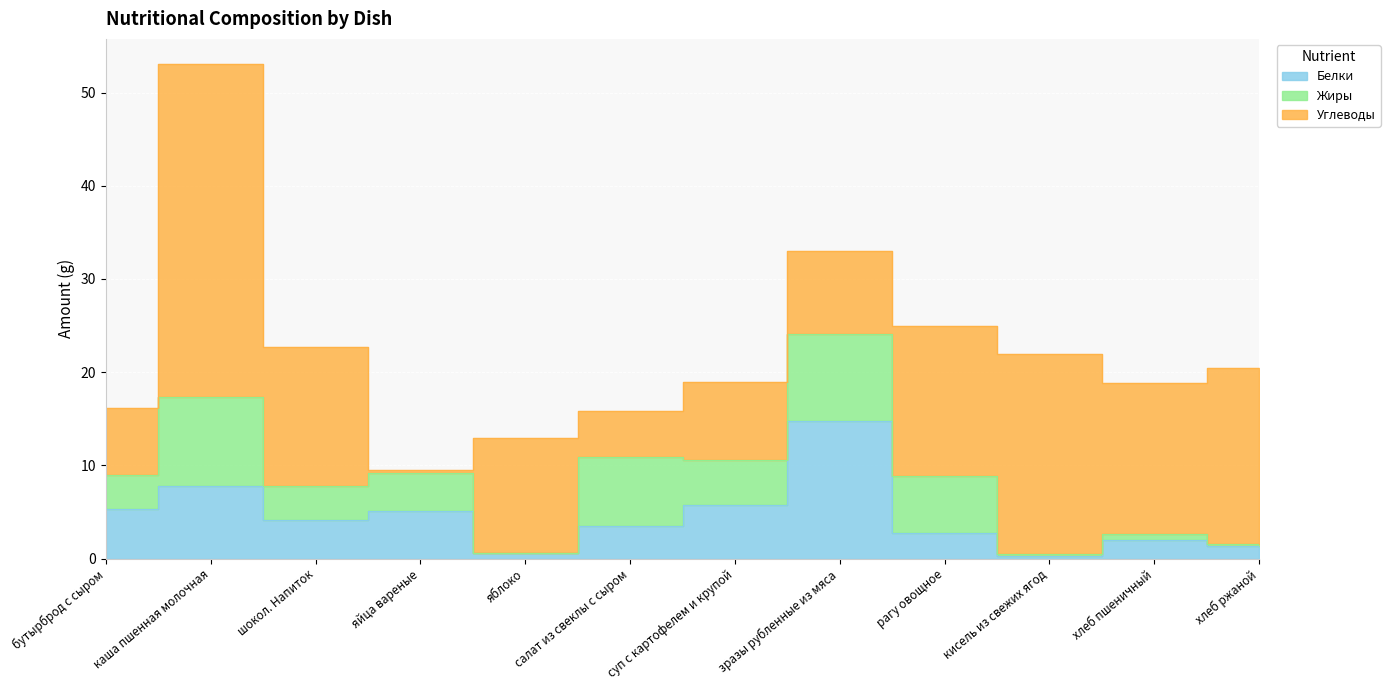

What position from the right is яйца вареные?

9